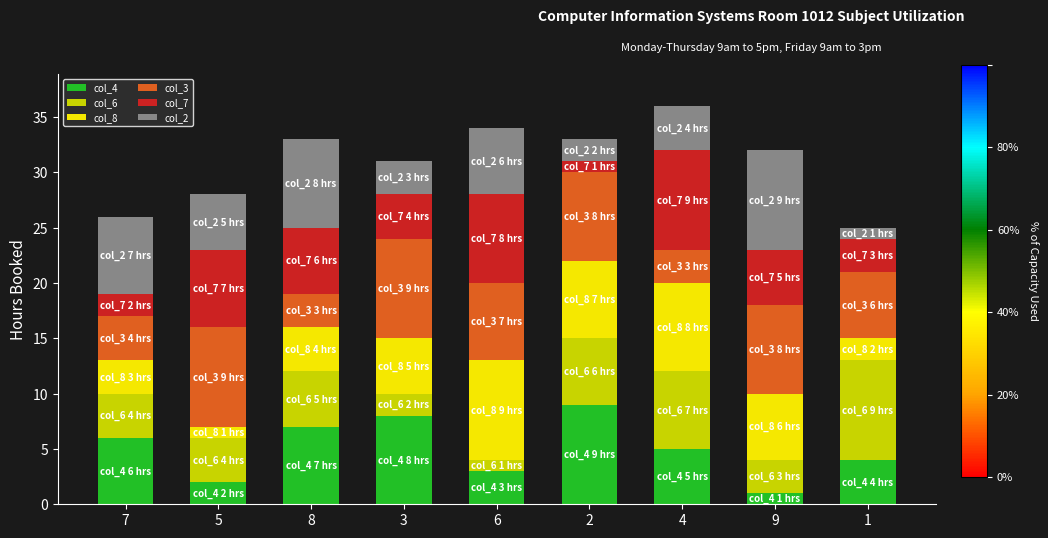

List the labels in order of col_4 value, smallest first.

9, 5, 6, 1, 4, 7, 8, 3, 2